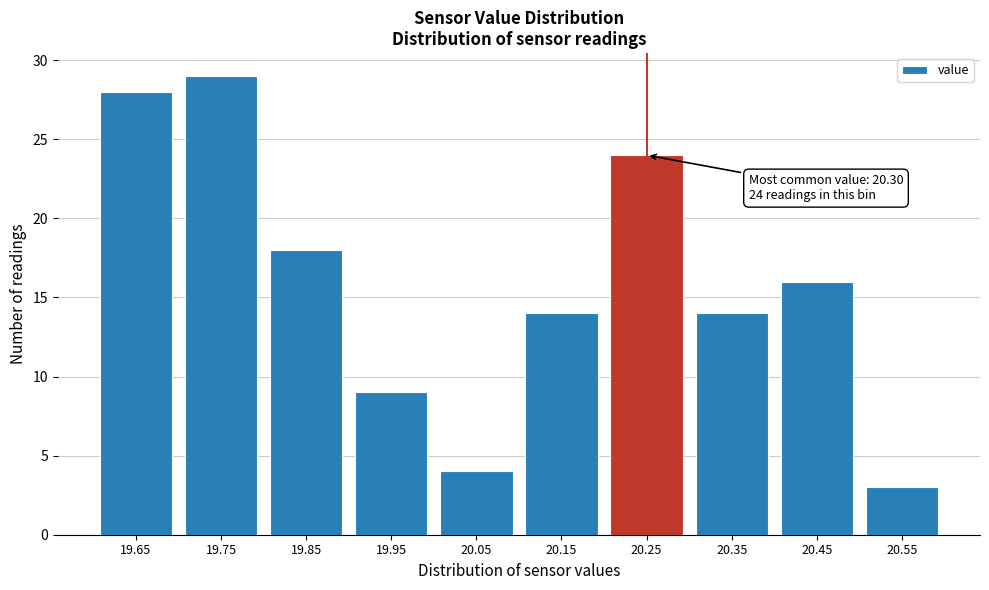

Reading left to right, extract all data points from this chart.

28	29	18	9	4	14	24	14	16	3